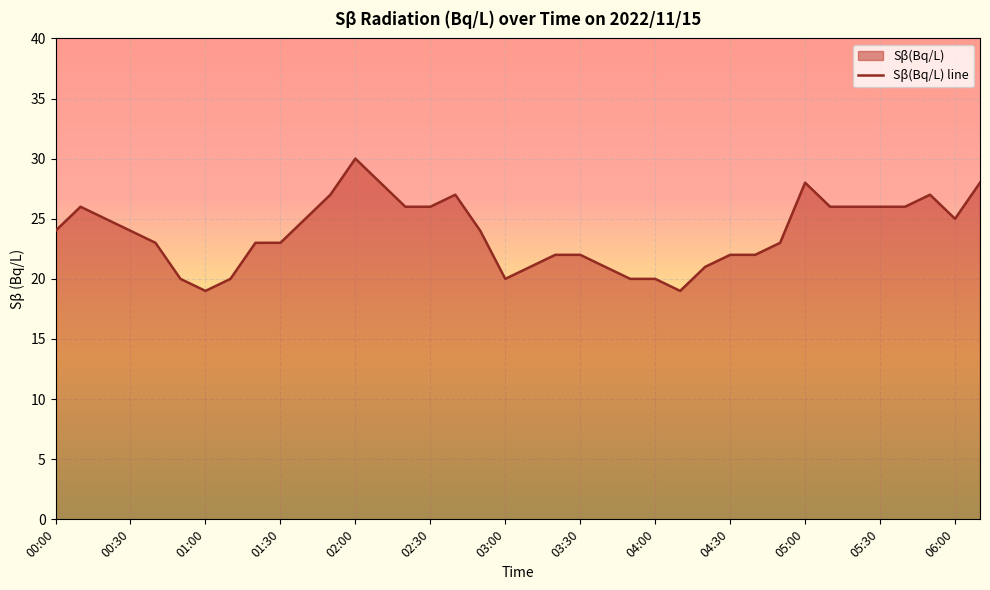

True or false: the data shows 24 at 00:00.

True